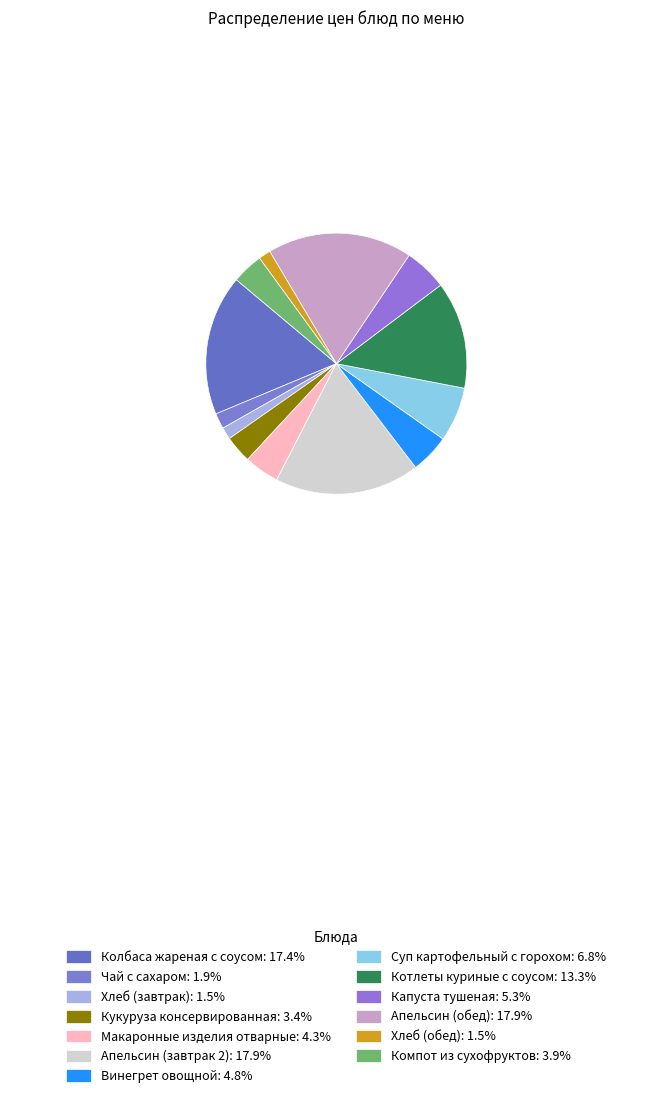

Does any single category account for the majority?

No